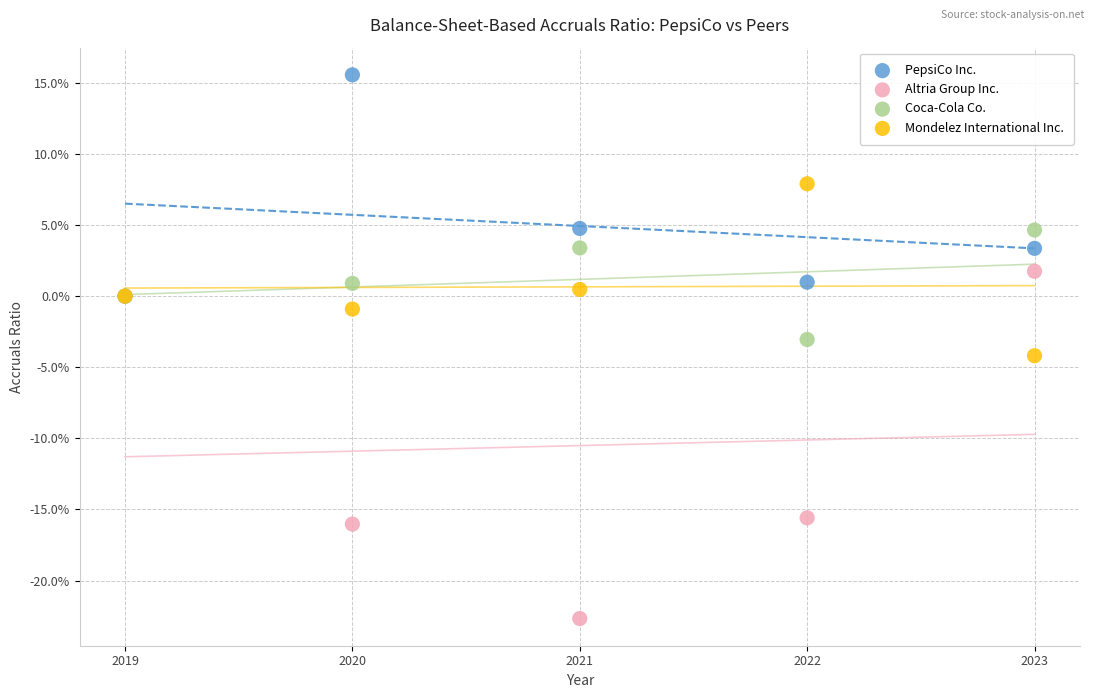

What are all the series names shown in the legend?

PepsiCo Inc., Altria Group Inc., Coca-Cola Co., Mondelez International Inc.